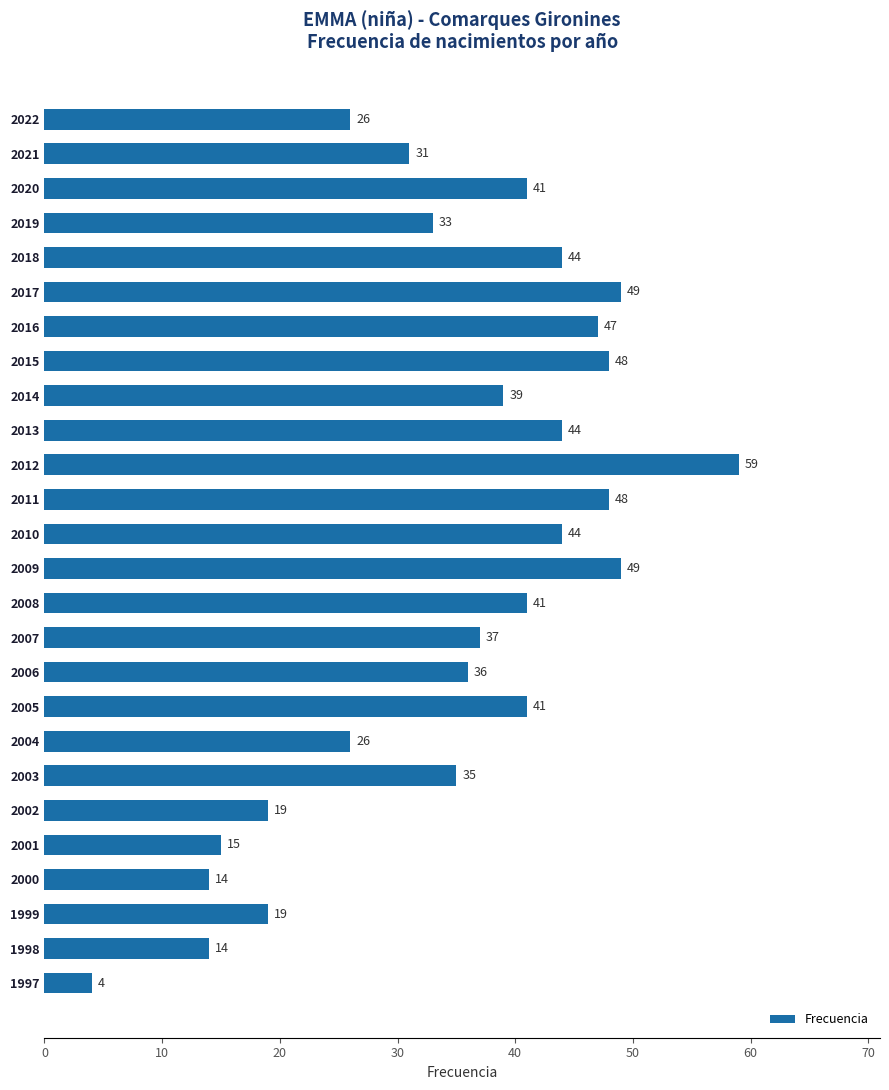

What is the ratio of the value at 2020 to the value at 2013?

0.9